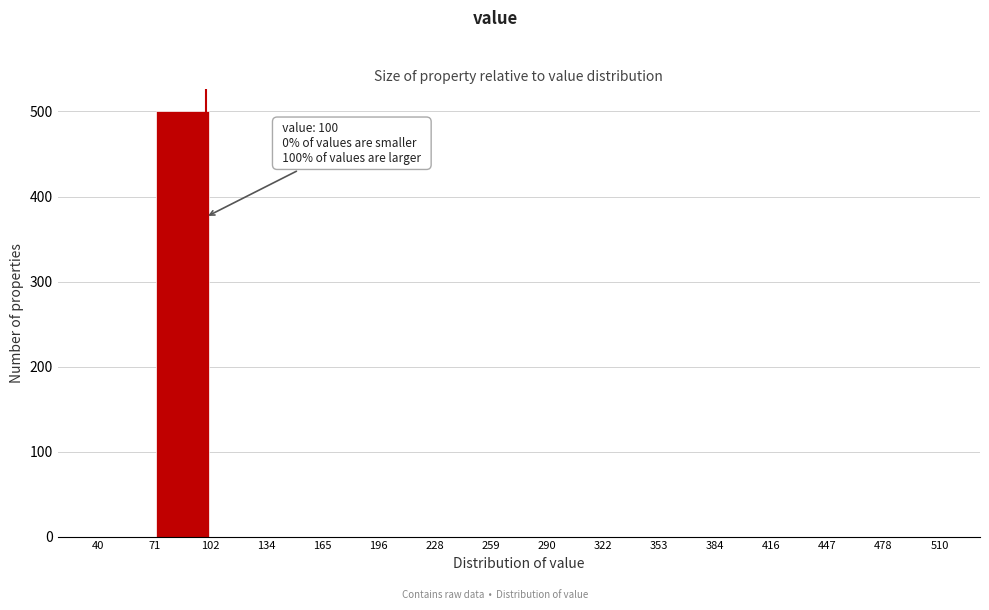

Which range on the x-axis has the tallest bar?

71 to 102